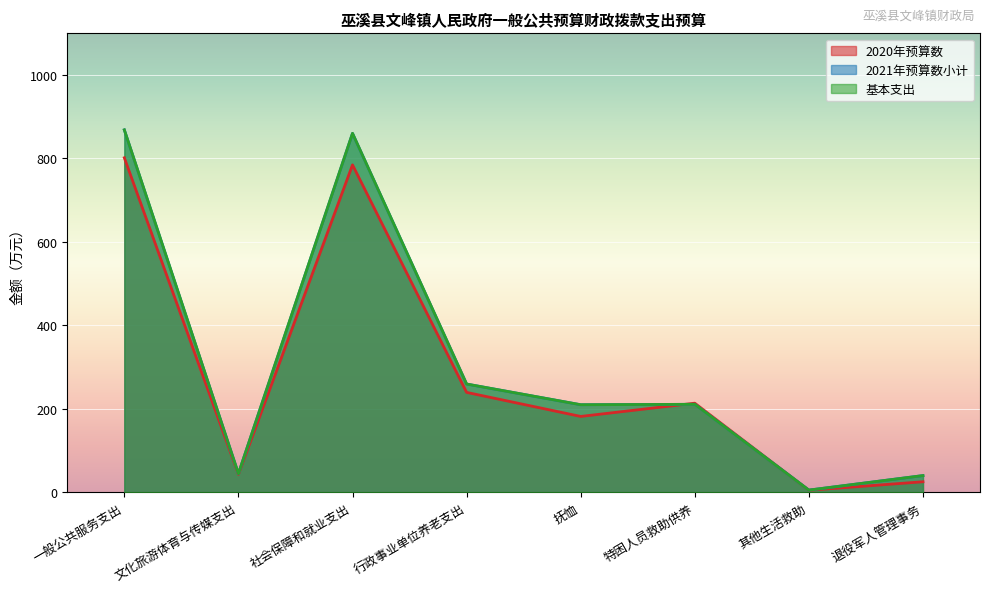

How many data points in 基本支出 are above 210?

4